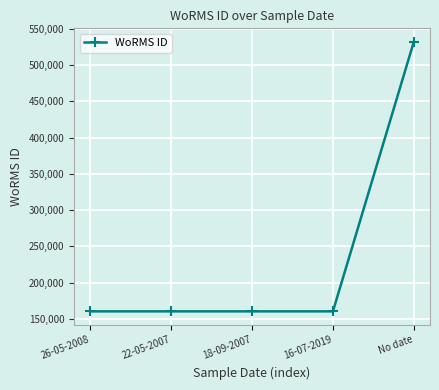

Count the number of categories in the chart.

5